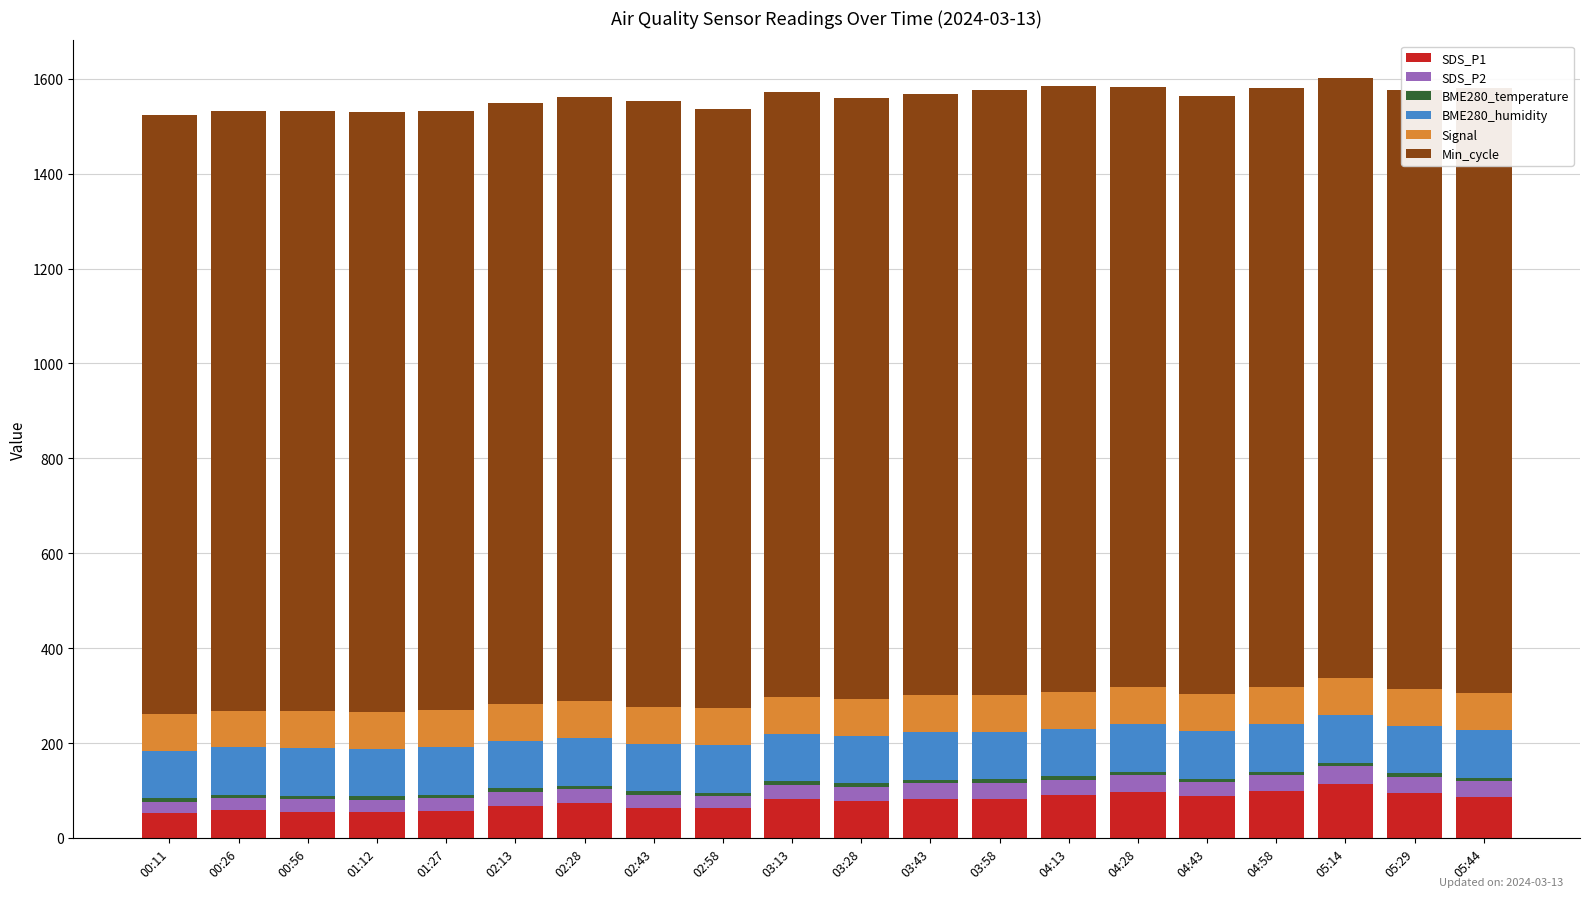

What is the lowest value of the BME280_humidity series?

99.8